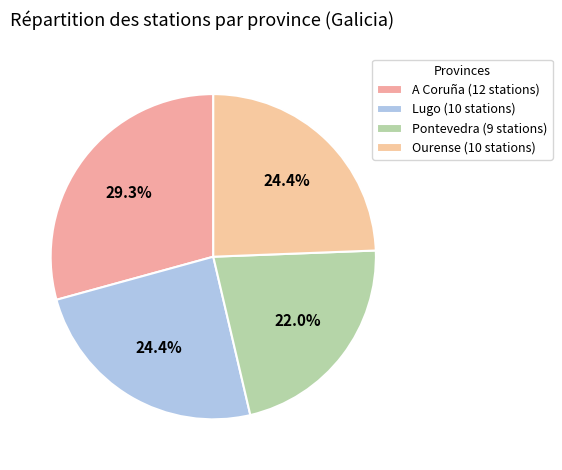

Do Pontevedra and Ourense together represent more than half of the pie?

No